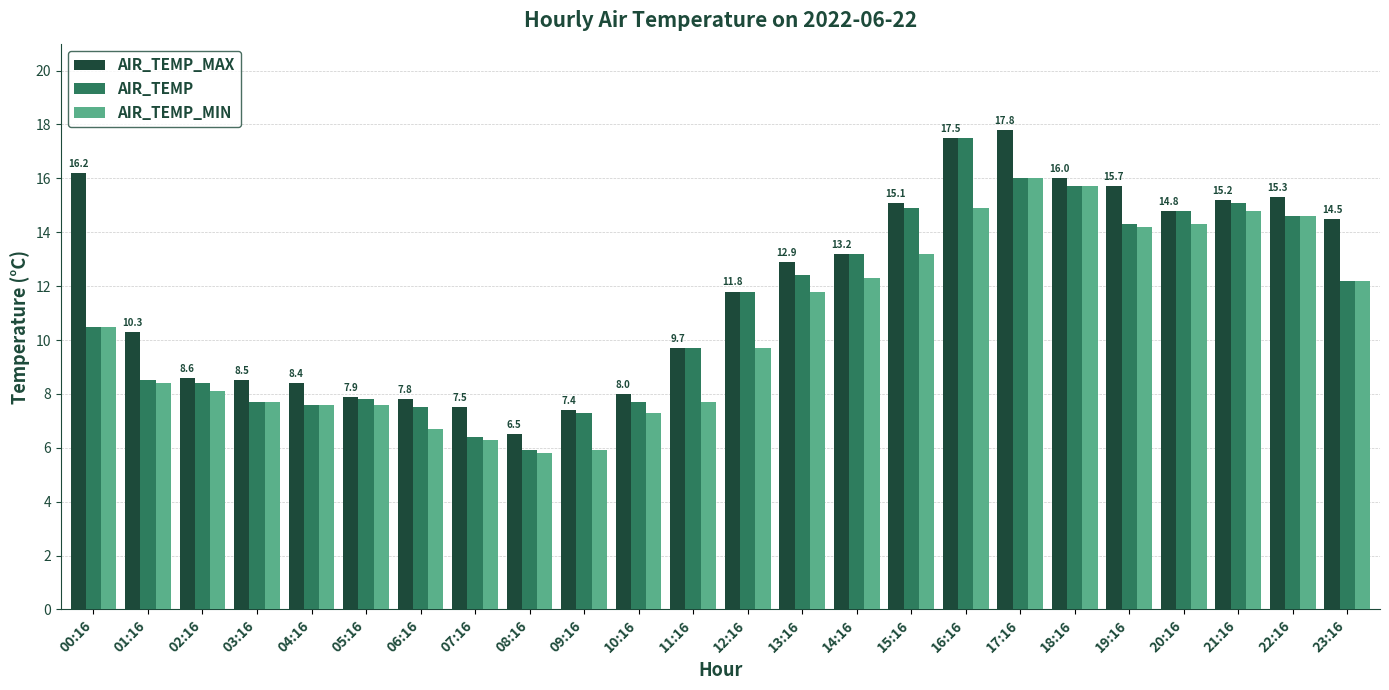

How many groups of bars are there?

24